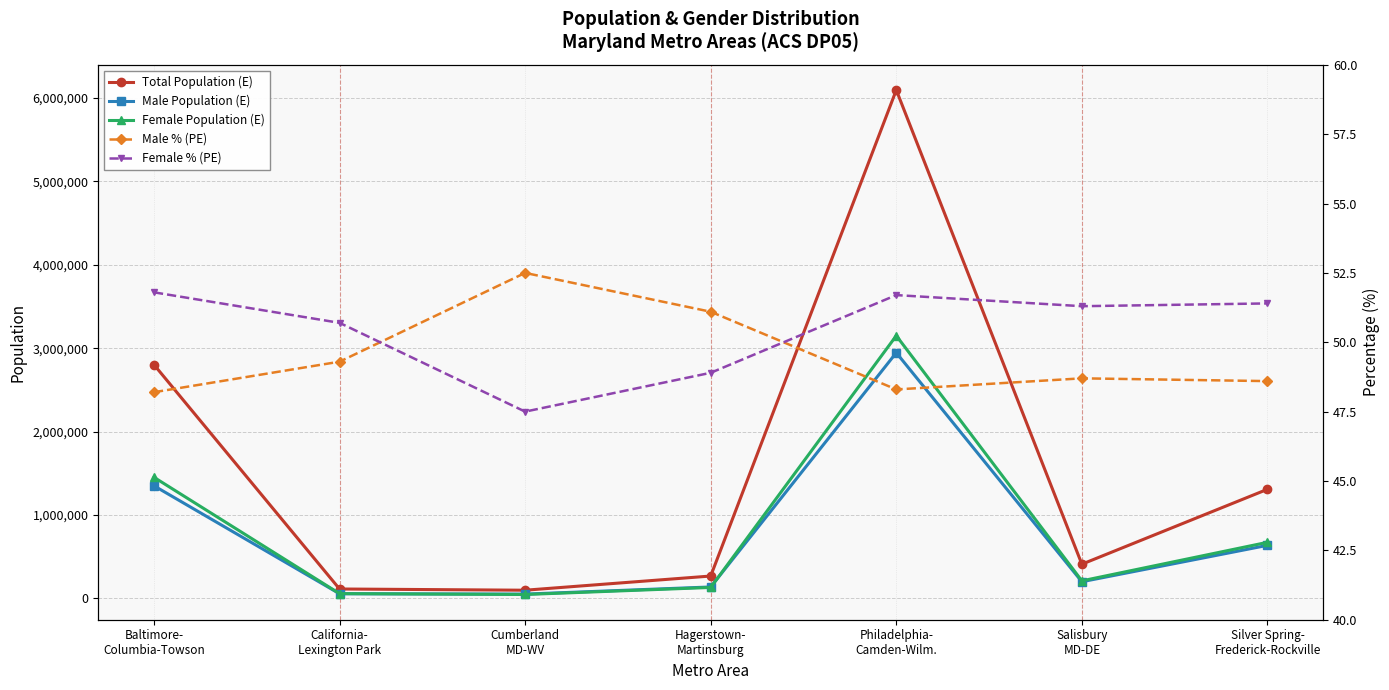

What is the label of the 4th point from the left?

Hagerstown-
Martinsburg